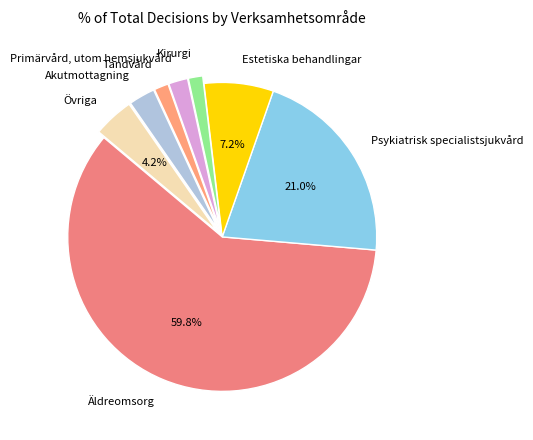

Which category has the biggest portion of the pie?

Äldreomsorg